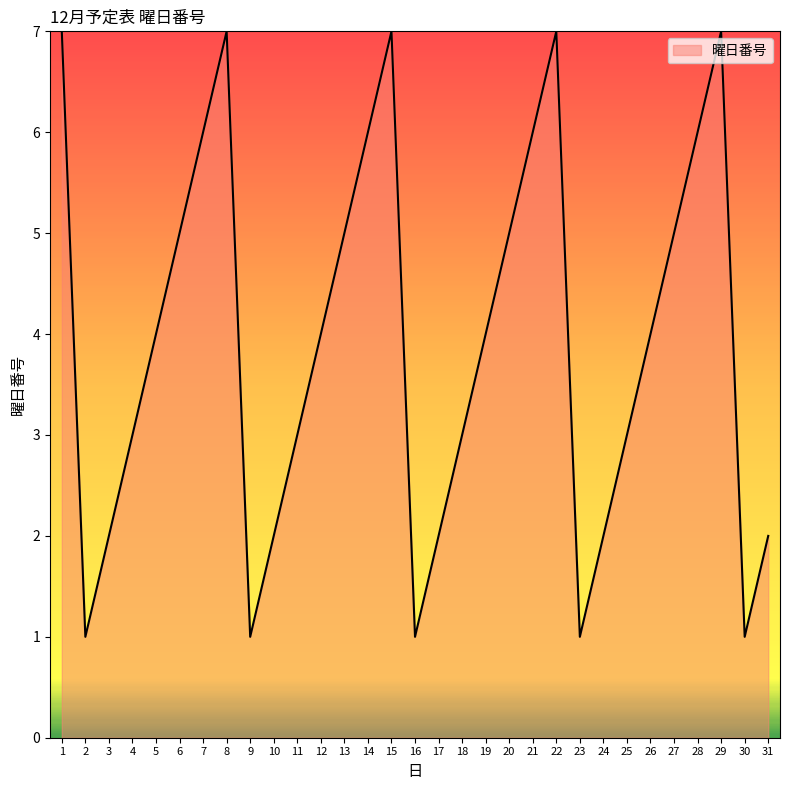

At which category does the data reach its first local peak?

8